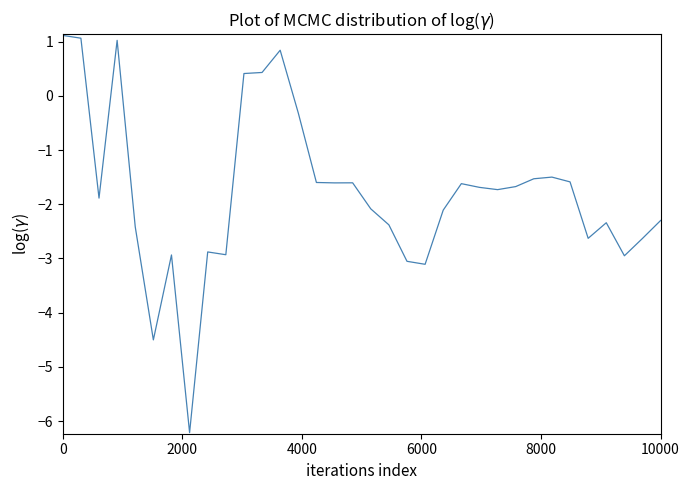

How many negative values are there?

28